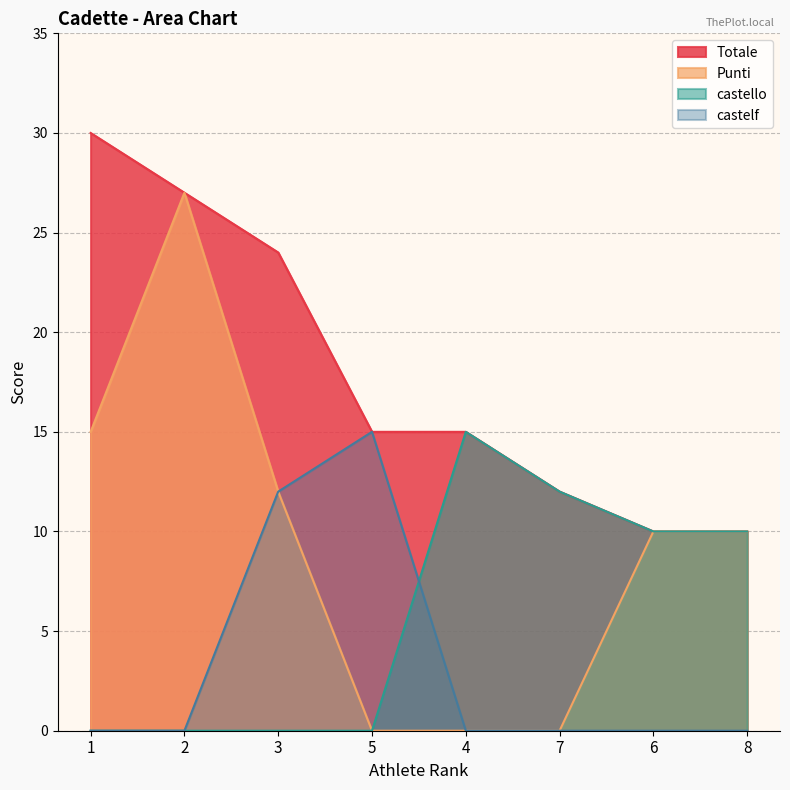

Count the Totale values in the range 12 to 27.

5